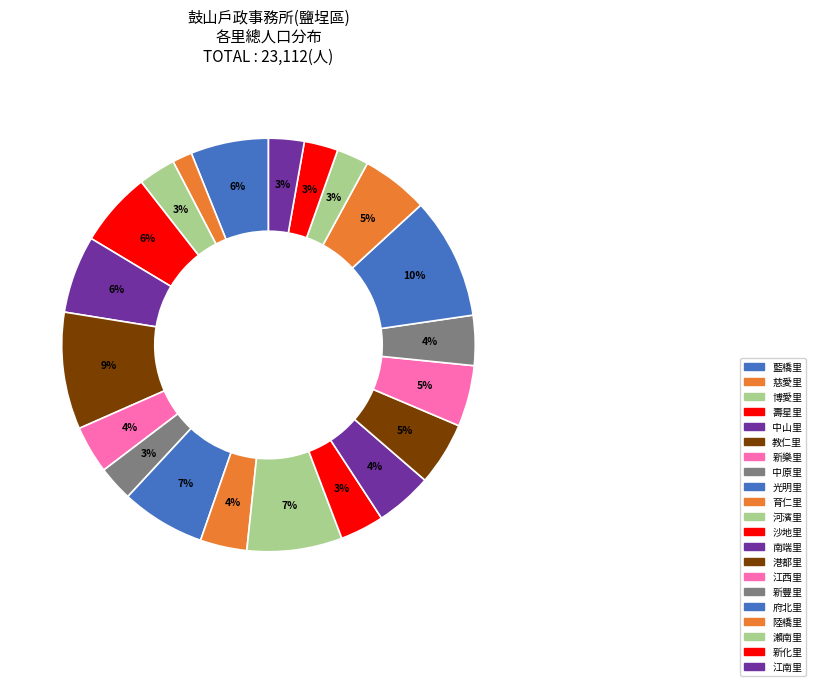

Count the number of slices in the pie.

21